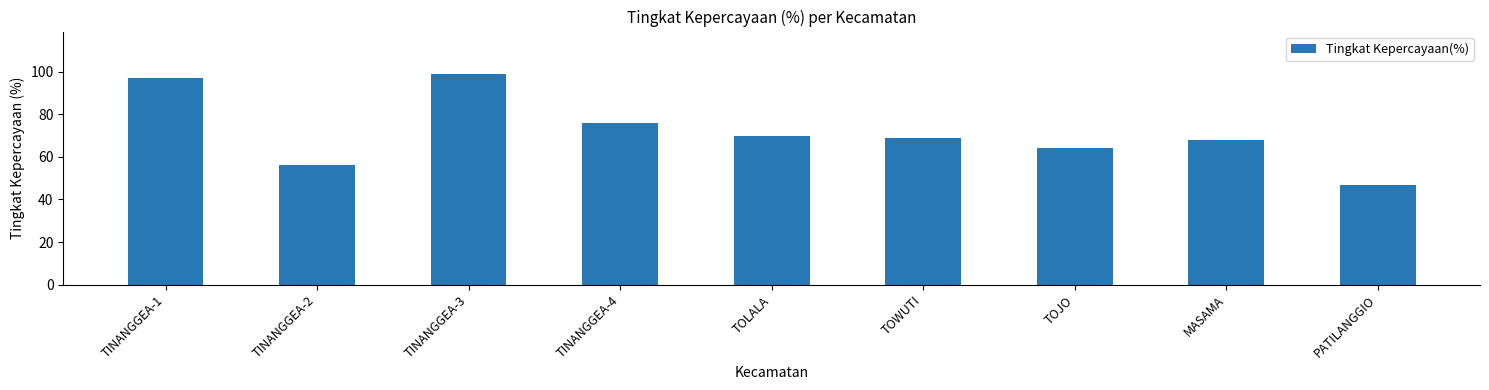

What position from the left is TINANGGEA-4?

4